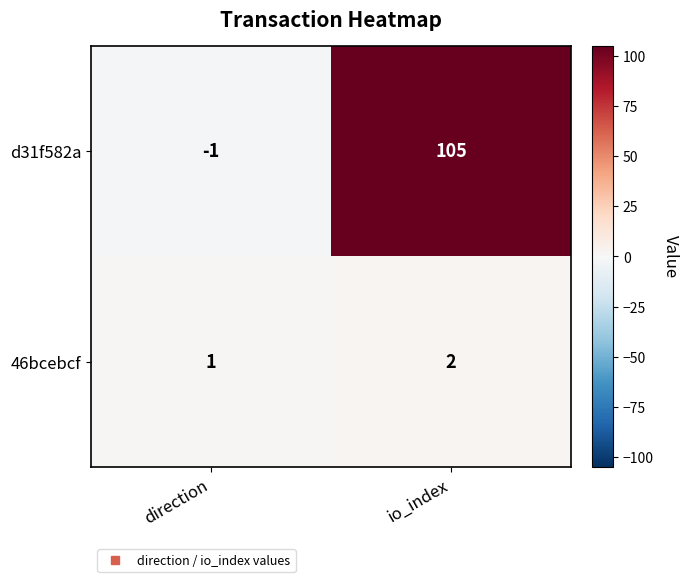

How many series are shown in this chart?

2